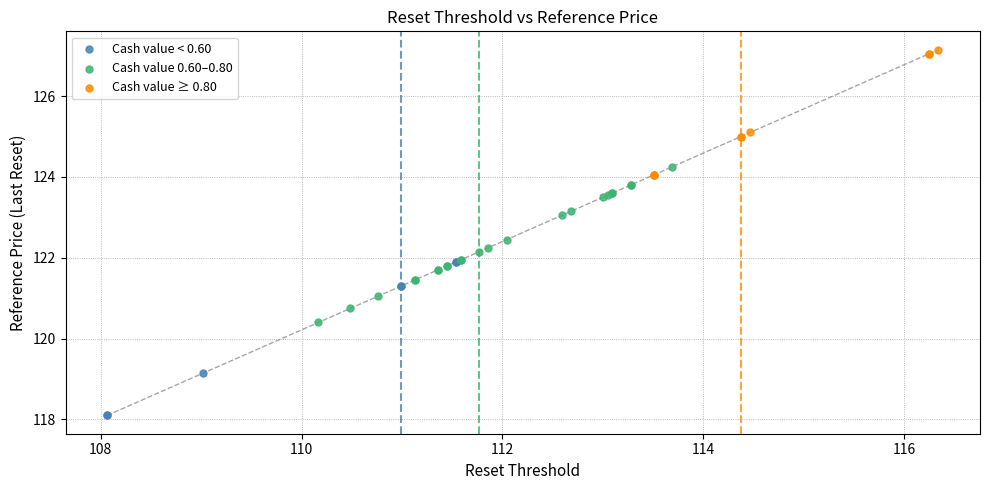

Which series contains the highest Y value?

Cash value ≥ 0.80